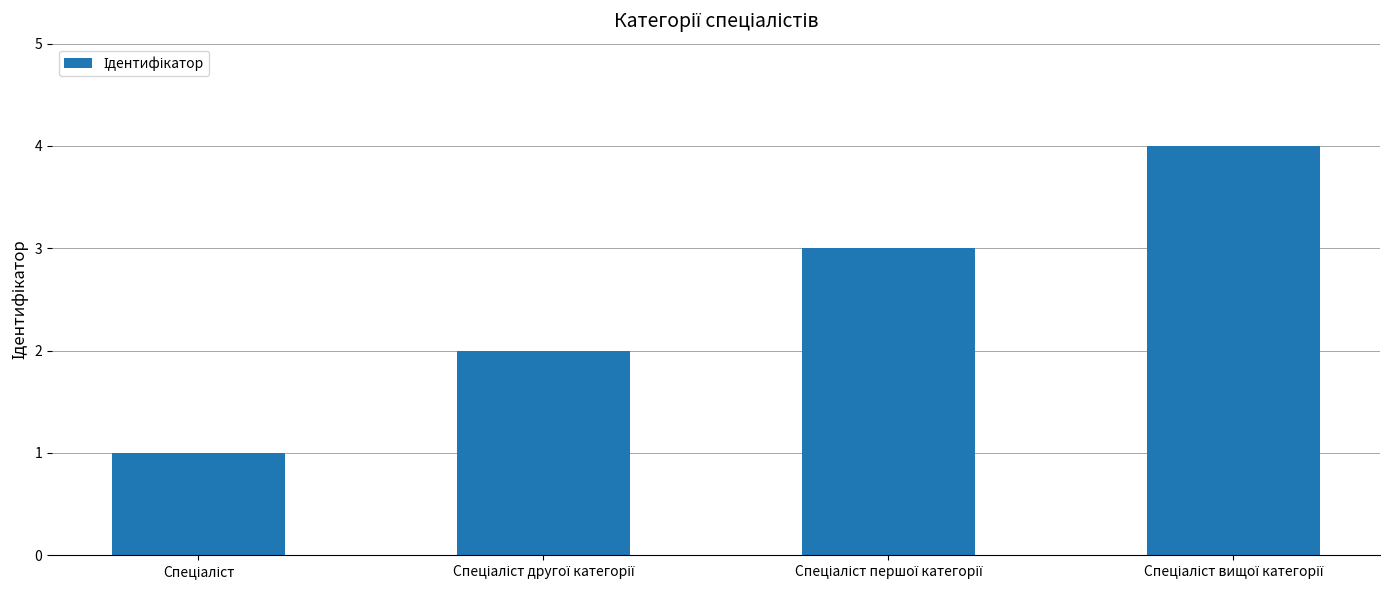

How many data points does each series have?

4